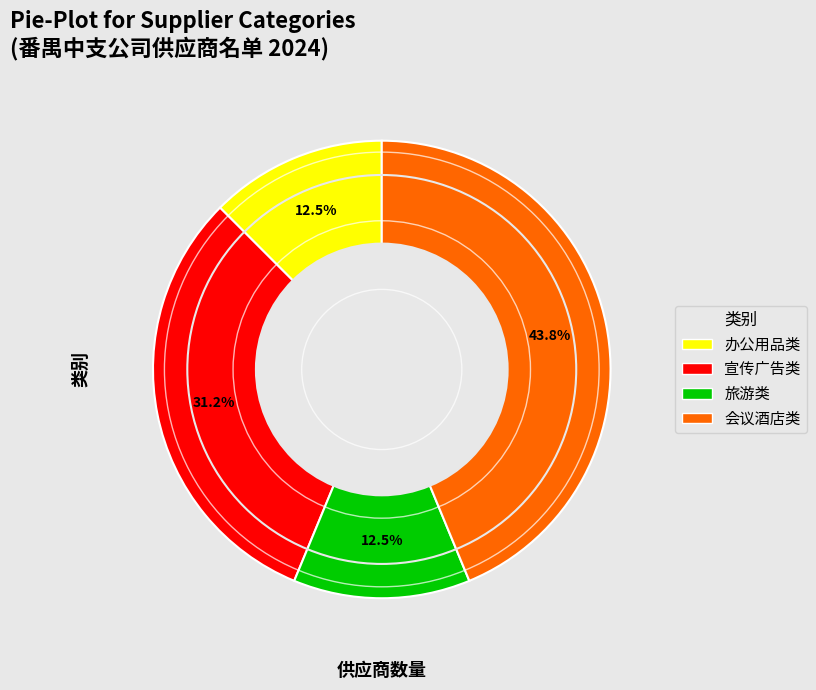

Between 会议酒店类 and 宣传广告类, which is larger?

会议酒店类